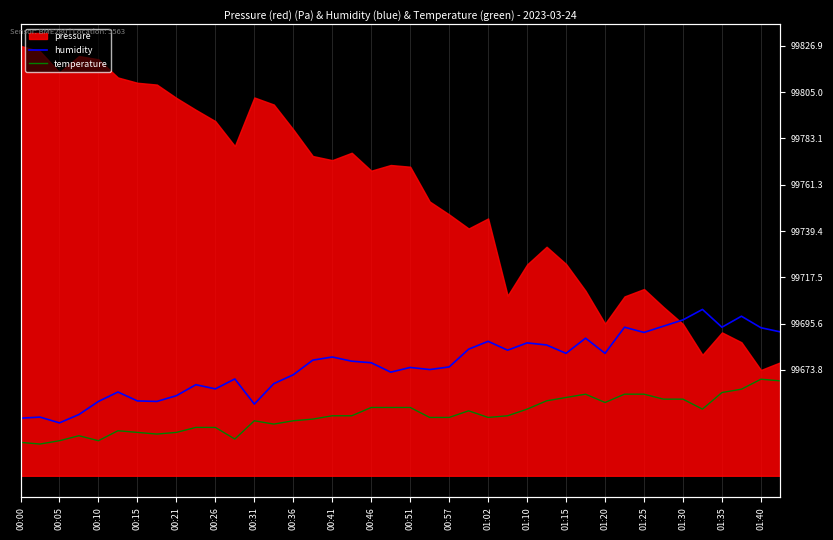

What is the difference between the humidity values at 01:30 and 00:51?

13.1